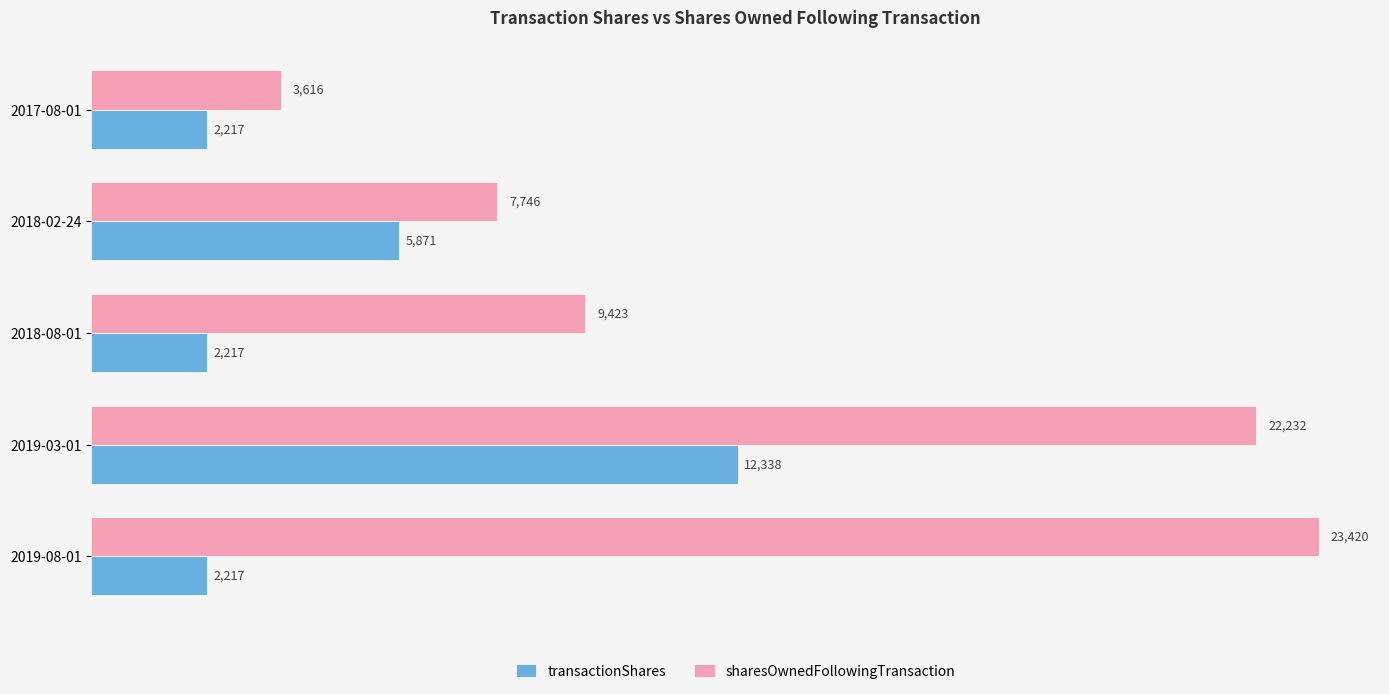

What is the difference between the sharesOwnedFollowingTransaction values at 2017-08-01 and 2019-08-01?

19804